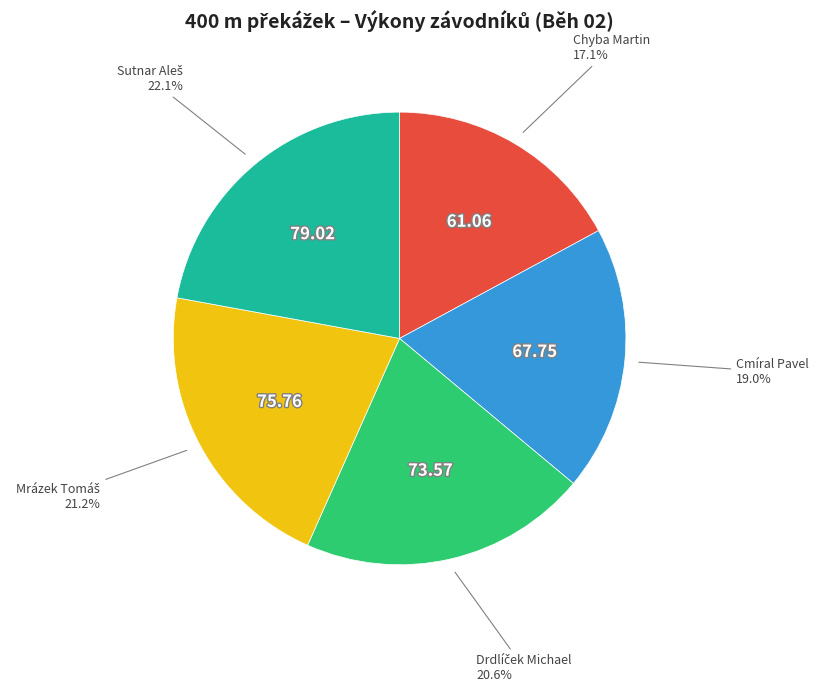

Is there any slice that represents more than half of the pie?

No